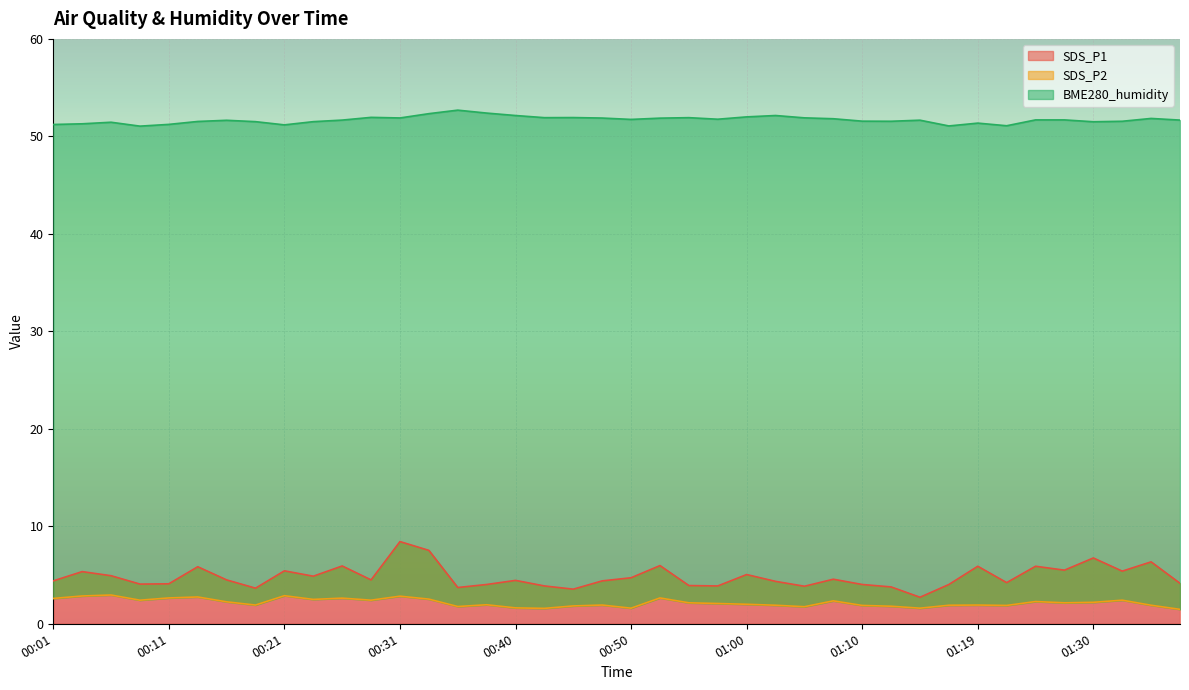

Reading right to left, what are all the values shown in this chart?

SDS_P1: 01:37=4.2	01:35=6.3	01:32=5.4	01:30=6.8	01:27=5.5	01:25=5.9	01:22=4.2	01:19=5.9	01:17=4.0	01:15=2.7	01:12=3.8	01:10=4.0	01:07=4.6	01:05=3.9	01:02=4.3	01:00=5.0	00:58=3.9	00:55=3.9	00:53=6.0	00:50=4.7	00:48=4.4	00:45=3.5	00:43=3.9	00:40=4.5	00:38=4.0	00:36=3.7	00:33=7.5	00:31=8.4	00:28=4.5	00:26=5.9	00:23=4.9	00:21=5.4	00:19=3.6	00:16=4.5	00:14=5.8	00:11=4.1	00:09=4.1	00:06=4.9	00:04=5.3	00:01=4.4
SDS_P2: 01:37=1.5	01:35=1.9	01:32=2.4	01:30=2.2	01:27=2.1	01:25=2.3	01:22=1.9	01:19=1.9	01:17=1.9	01:15=1.6	01:12=1.8	01:10=1.9	01:07=2.4	01:05=1.8	01:02=1.9	01:00=2.0	00:58=2.1	00:55=2.1	00:53=2.6	00:50=1.6	00:48=1.9	00:45=1.8	00:43=1.6	00:40=1.6	00:38=1.9	00:36=1.8	00:33=2.5	00:31=2.8	00:28=2.4	00:26=2.6	00:23=2.5	00:21=2.9	00:19=1.9	00:16=2.2	00:14=2.8	00:11=2.6	00:09=2.4	00:06=3.0	00:04=2.9	00:01=2.6
BME280_humidity: 01:37=51.7	01:35=51.8	01:32=51.5	01:30=51.5	01:27=51.7	01:25=51.7	01:22=51.1	01:19=51.4	01:17=51.1	01:15=51.7	01:12=51.5	01:10=51.6	01:07=51.8	01:05=51.9	01:02=52.1	01:00=52.0	00:58=51.8	00:55=51.9	00:53=51.9	00:50=51.7	00:48=51.9	00:45=51.9	00:43=51.9	00:40=52.1	00:38=52.4	00:36=52.7	00:33=52.3	00:31=51.9	00:28=52.0	00:26=51.7	00:23=51.5	00:21=51.2	00:19=51.5	00:16=51.6	00:14=51.5	00:11=51.2	00:09=51.0	00:06=51.5	00:04=51.3	00:01=51.2